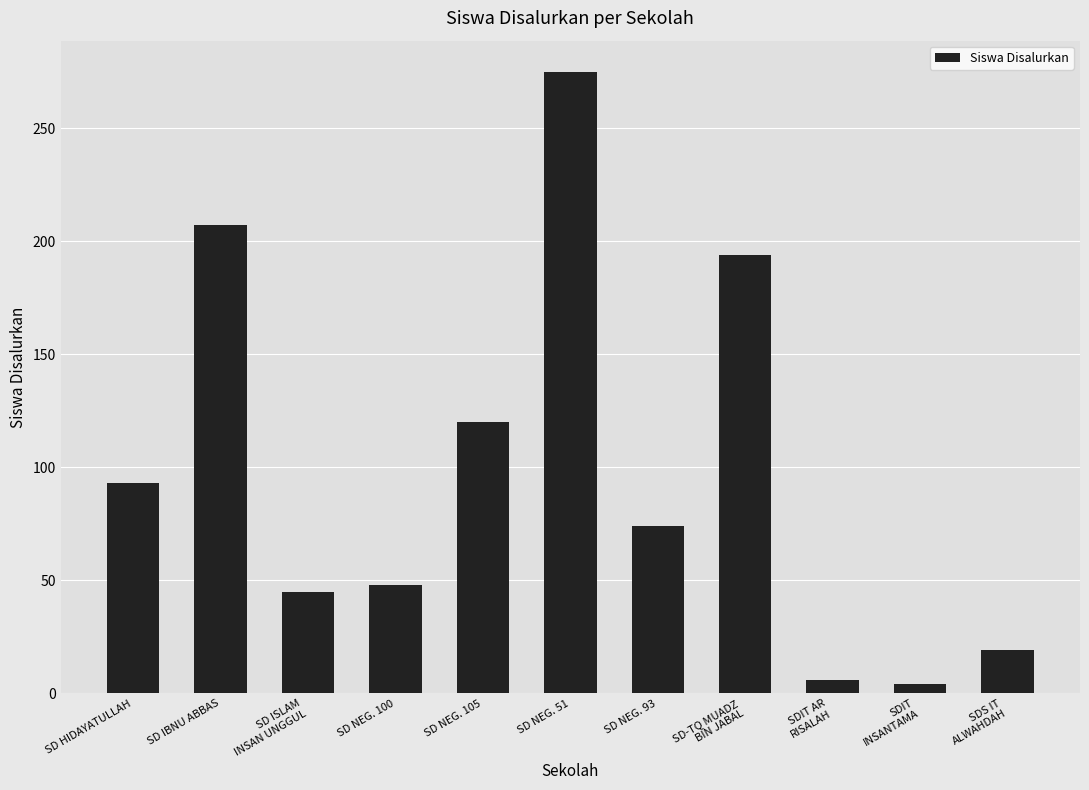

The chart shows a value of 344 at SD IBNU ABBAS. True or false?

False